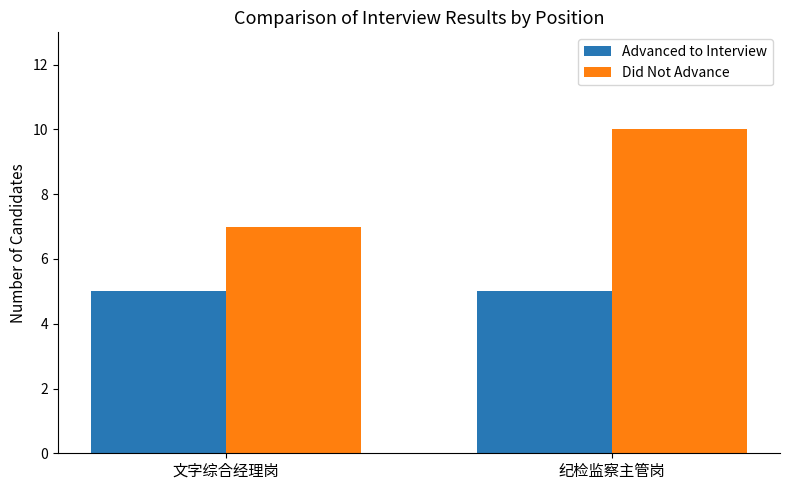

What is the spread (max minus min) of values at 文字综合经理岗?

2